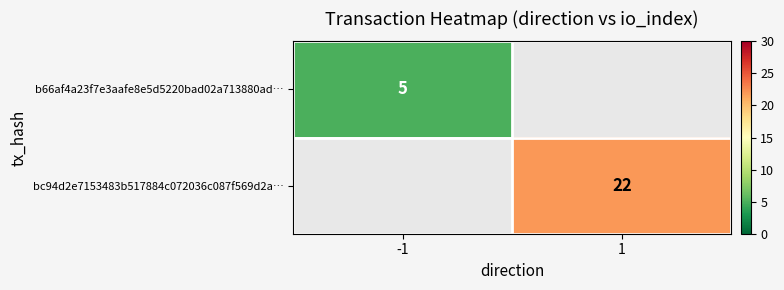

At how many categories does at least one series exceed 19?

1